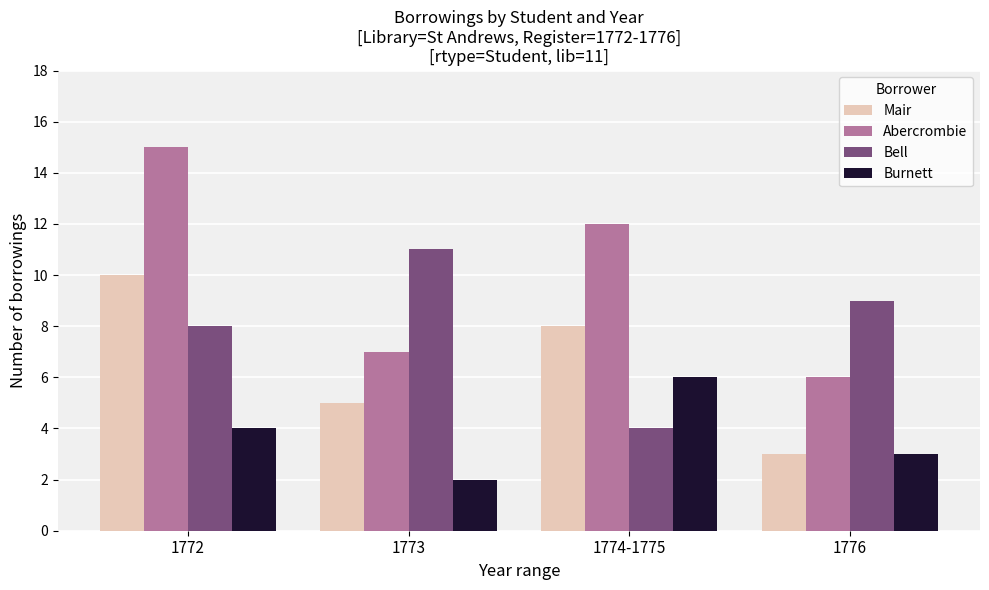

Are the bars grouped side by side (vs. stacked)?

Yes